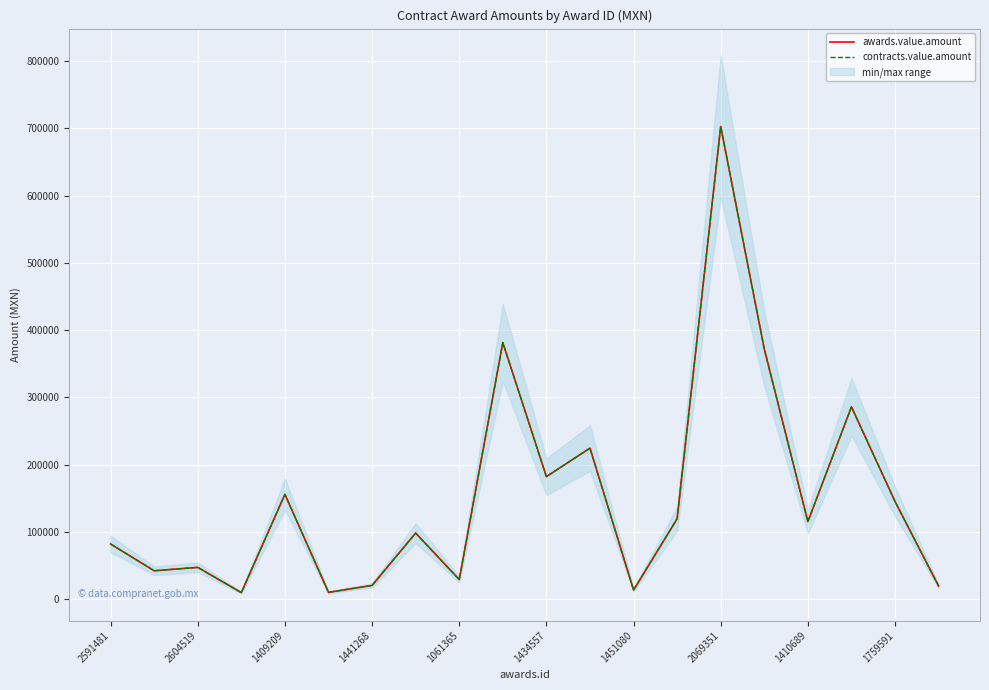

What is the sum of the contracts.value.amount values at 11 and 14?

927396.2